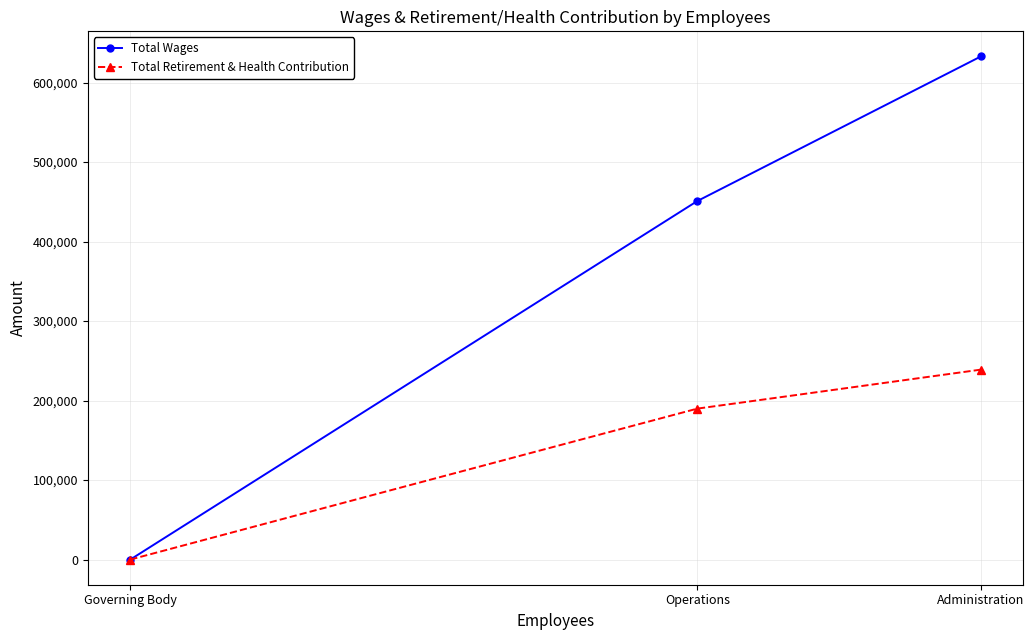

Which category has the lowest value across all series?

Governing Body